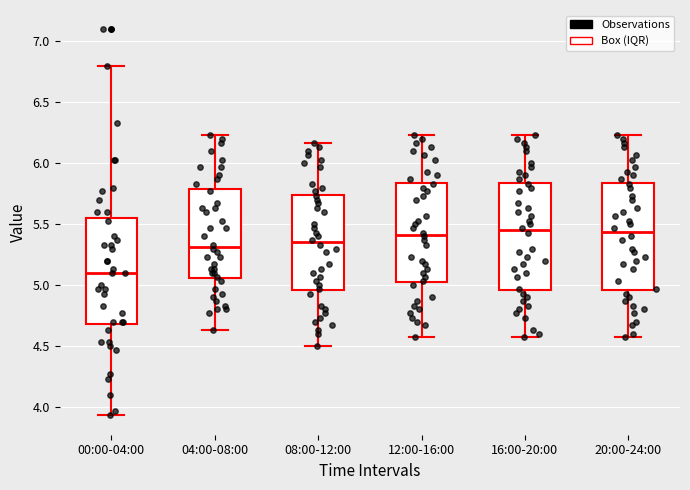

Reading left to right, read every box against the y-axis: the position of its median line, the range the box covers, and the ends of its whiskers. The values are not printed on the chart, so give them approximately, as read against the axis.

00:00-04:00: median 5.10, box 4.70 to 5.55, whiskers 3.95 to 6.80
04:00-08:00: median 5.30, box 5.05 to 5.80, whiskers 4.65 to 6.25
08:00-12:00: median 5.35, box 4.95 to 5.75, whiskers 4.50 to 6.15
12:00-16:00: median 5.40, box 5.00 to 5.85, whiskers 4.55 to 6.25
16:00-20:00: median 5.45, box 4.95 to 5.85, whiskers 4.55 to 6.25
20:00-24:00: median 5.45, box 4.95 to 5.85, whiskers 4.55 to 6.25